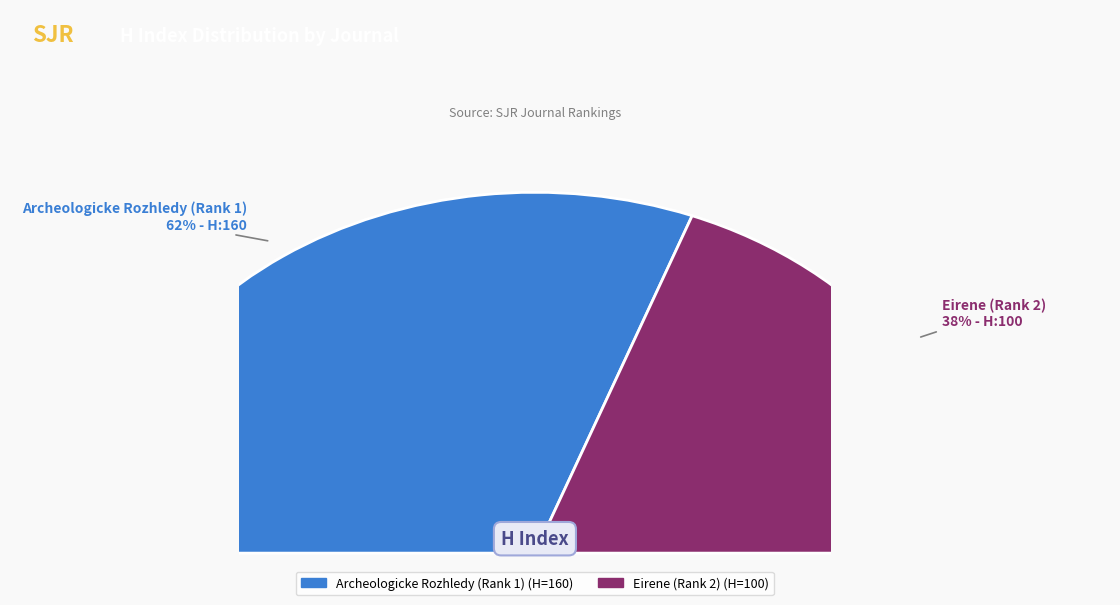

Rank the categories by value from highest to lowest.

Archeologicke Rozhledy (Rank 1), Eirene (Rank 2)